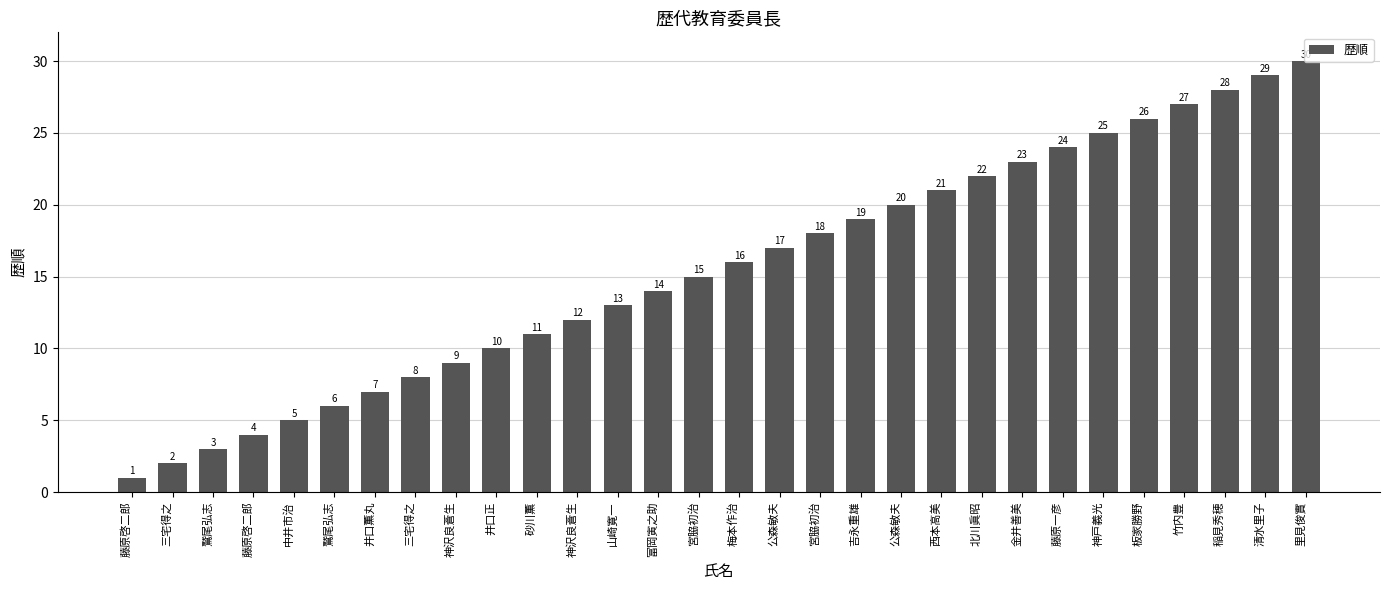

List the labels in order of value, smallest first.

藤原啓二郎, 三宅得之, 鷲尾弘志, 藤原啓二郎, 中井市治, 鷲尾弘志, 井口薫丸, 三宅得之, 神沢良蒼生, 井口正, 砂川薫, 神沢良蒼生, 山崎寛一, 富岡寅之助, 宮脇初治, 梅本作治, 公森敏夫, 宮脇初治, 吉永重雄, 公森敏夫, 西本高美, 北川眞昭, 金井善美, 藤原一彦, 神戸義光, 板家勝野, 竹内豊, 稲見秀穂, 清水里子, 里見俊實